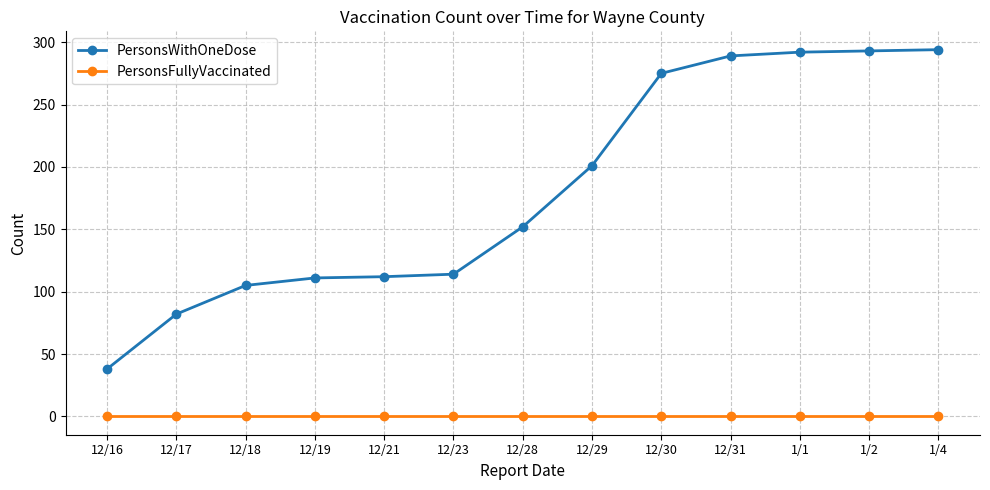

What is the sum of the PersonsWithOneDose values at 12/17 and 12/29?

283